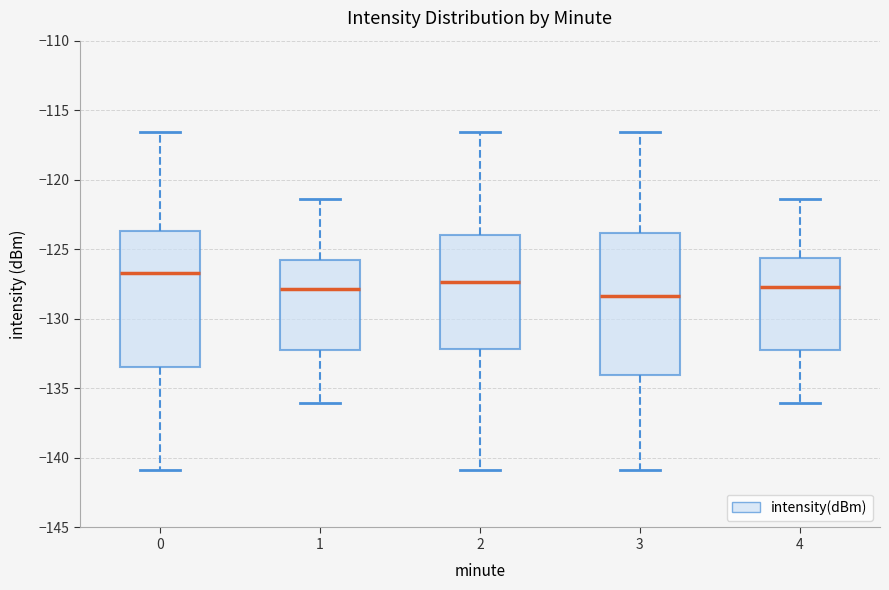

Reading left to right, read every box against the y-axis: the position of its median line, the range the box covers, and the ends of its whiskers. The values are not printed on the chart, so give them approximately, as read against the axis.

0: median -126.5, box -133.5 to -123.5, whiskers -141.0 to -116.5
1: median -128.0, box -132.5 to -125.5, whiskers -136.0 to -121.5
2: median -127.5, box -132.0 to -124.0, whiskers -141.0 to -116.5
3: median -128.5, box -134.0 to -124.0, whiskers -141.0 to -116.5
4: median -127.5, box -132.5 to -125.5, whiskers -136.0 to -121.5